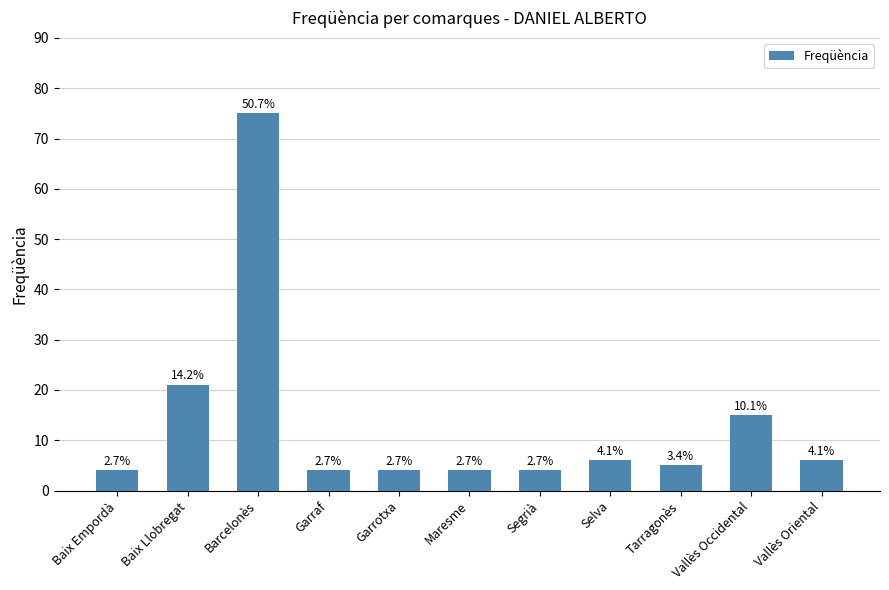

What is the sum of all values?

148